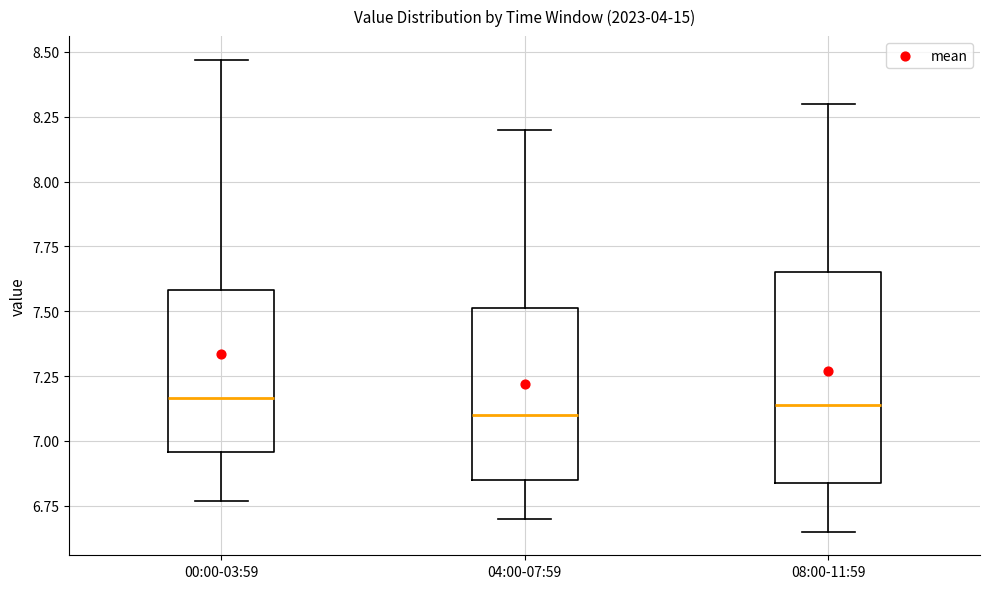

Reading left to right, read every box against the y-axis: the position of its median line, the range the box covers, and the ends of its whiskers. The values are not printed on the chart, so give them approximately, as read against the axis.

00:00-03:59: median 7.15, box 6.95 to 7.60, whiskers 6.75 to 8.45
04:00-07:59: median 7.10, box 6.85 to 7.50, whiskers 6.70 to 8.20
08:00-11:59: median 7.15, box 6.85 to 7.65, whiskers 6.65 to 8.30